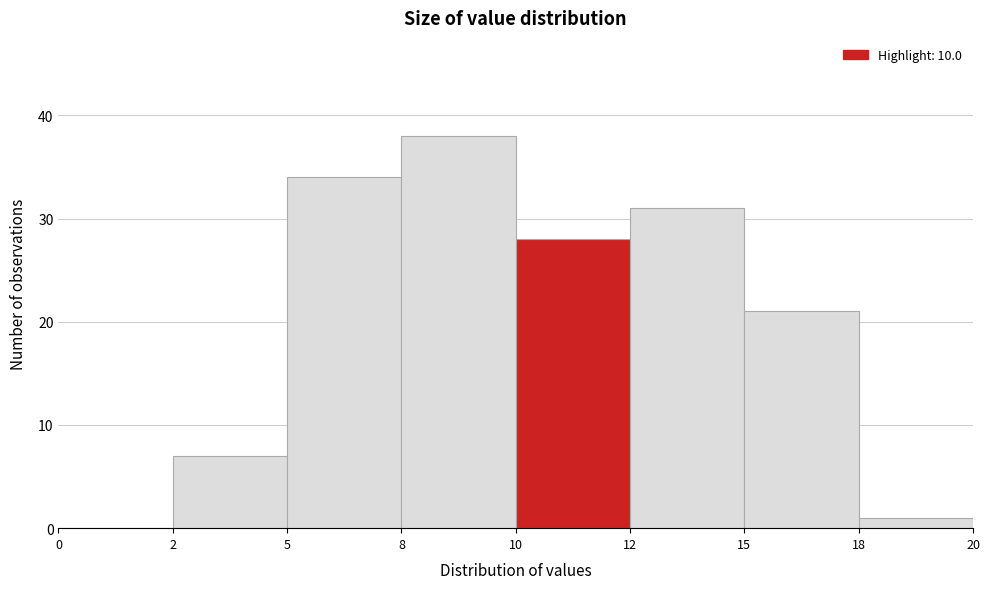

Reading right to left, transcribe all the data shown in this chart.

18=1	15=21	12=31	10=28	8=38	5=34	2=7	0=0